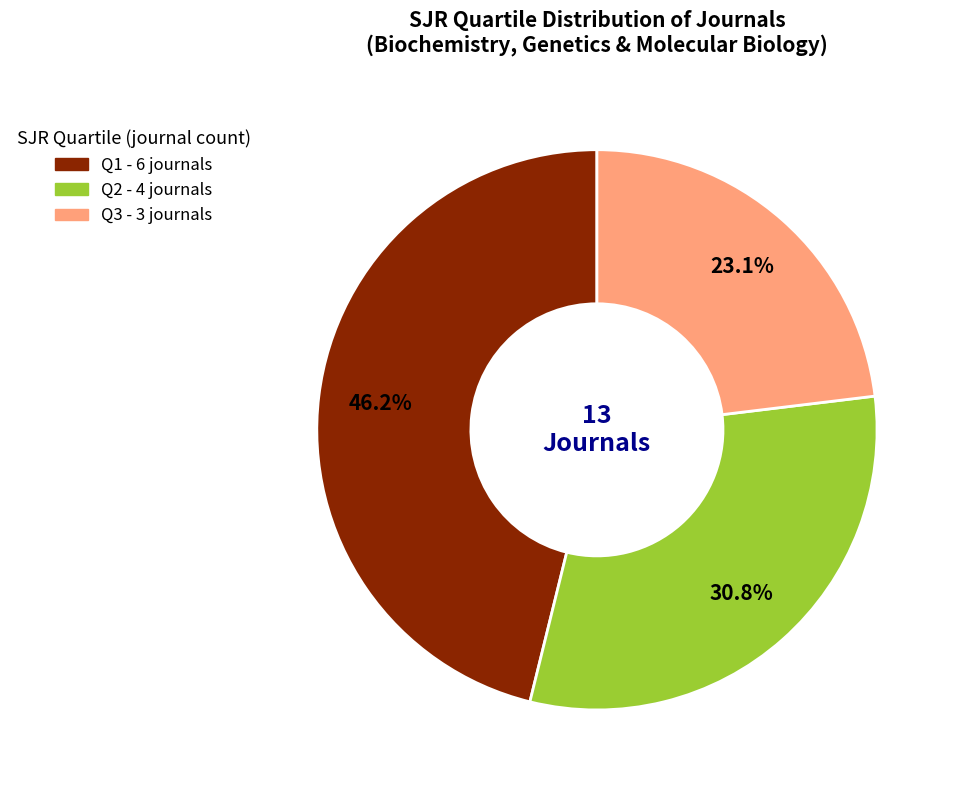

What is the smallest slice in the pie chart?

Q3